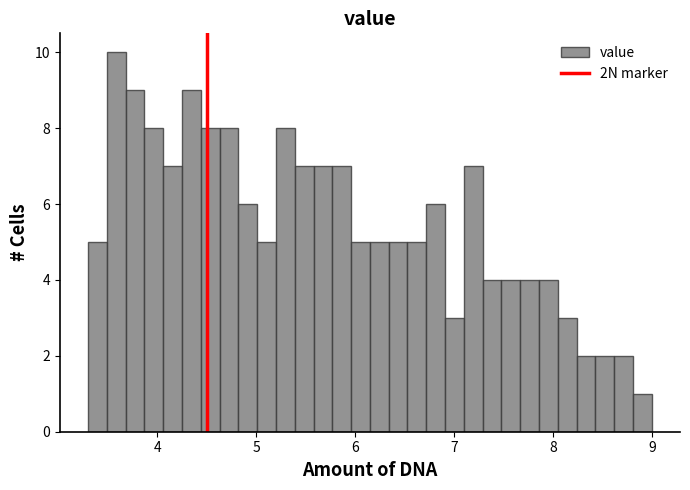

Around what value on the x-axis is the tallest bar? Give the approximate position of its centre, as read against the axis.

3.6